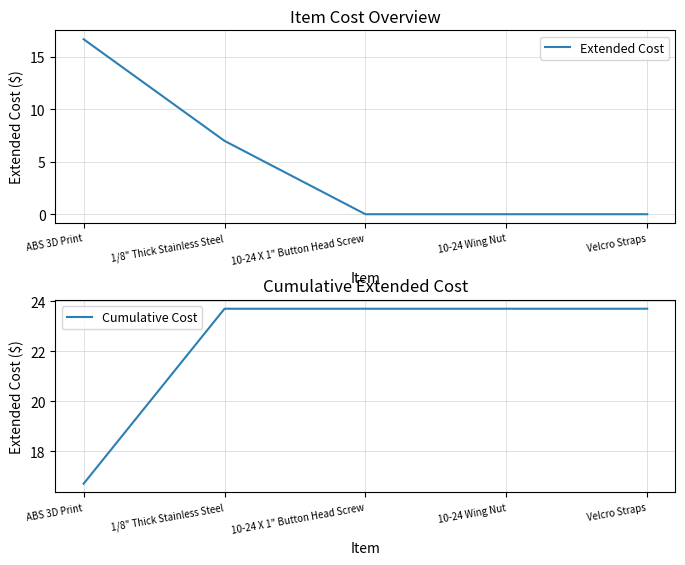

True or false: Cumulative Cost and Extended Cost intersect in this chart.

False